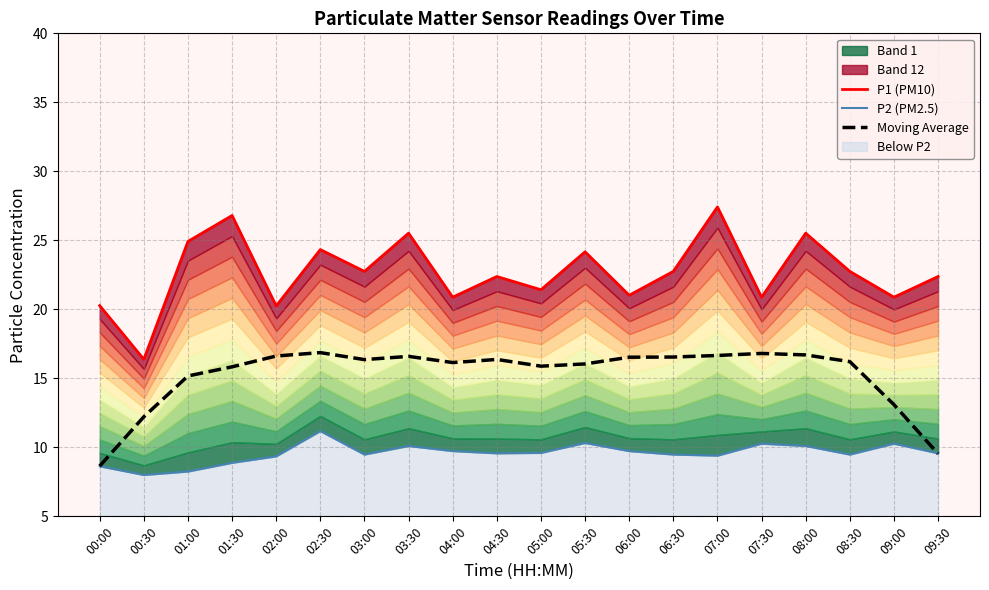

At which category is the sum across all series the highest?

07:00